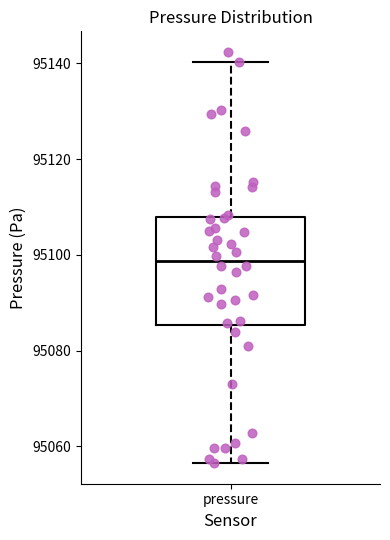

Transcribe this box plot: give where the median line is, the range the box spans, and where the two whiskers end, as read against the y-axis. The values are not printed on the chart, so give them approximately, as read against the axis.

median 95098, box 95086 to 95108, whiskers 95056 to 95140